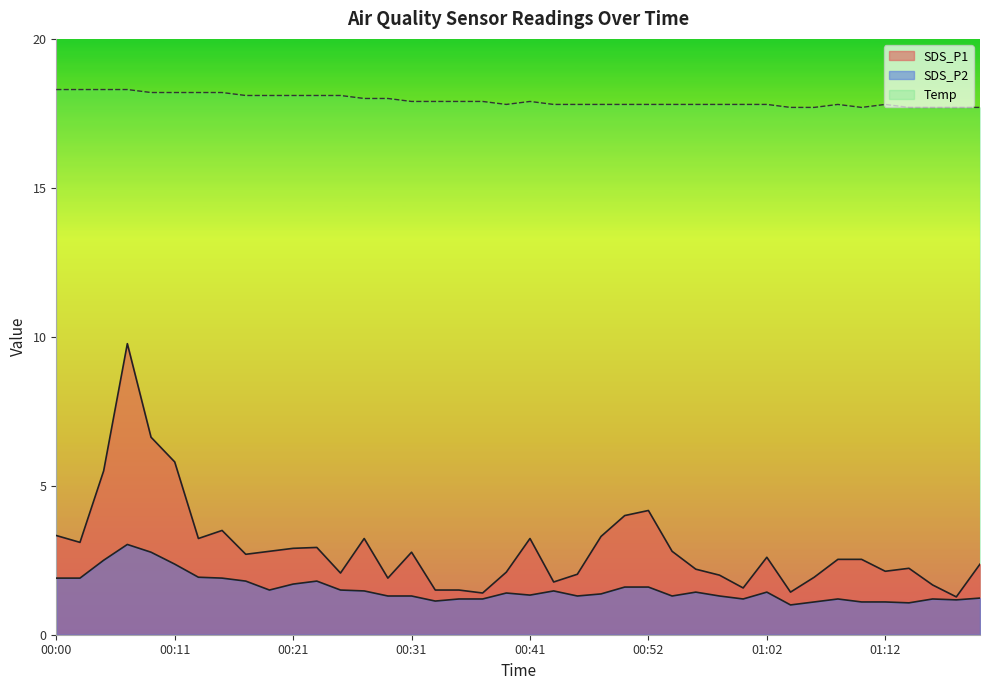

How many distinct data groups are displayed?

3